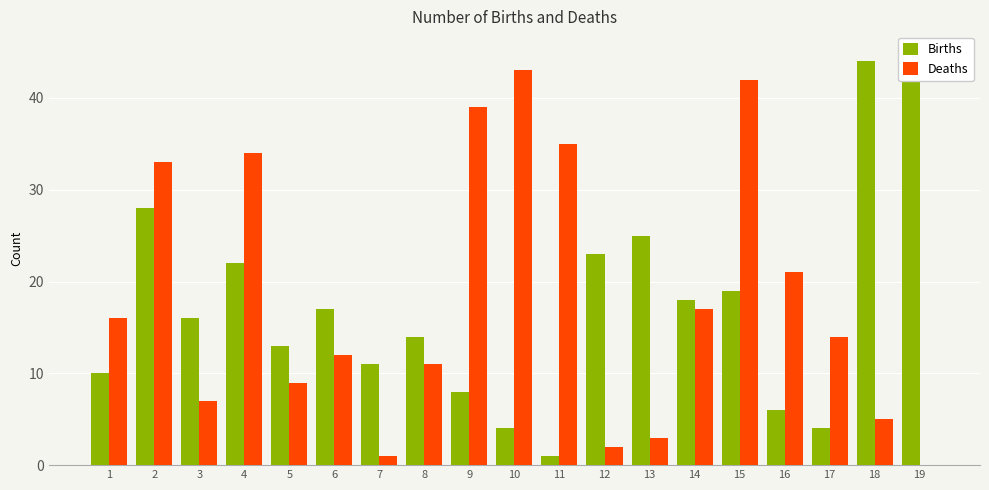

How many values in the Births series exceed 16?

9